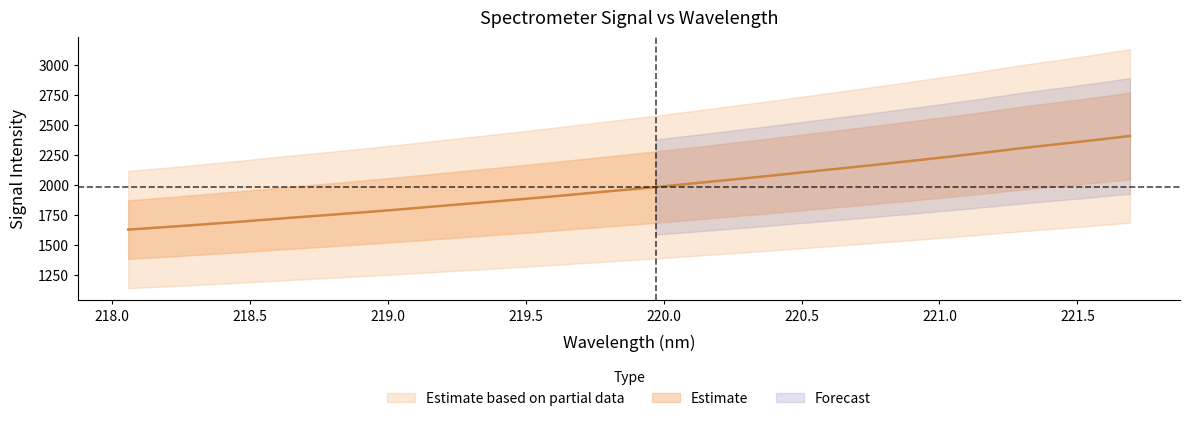

What is the difference between the maximum and minimum values?

780.5